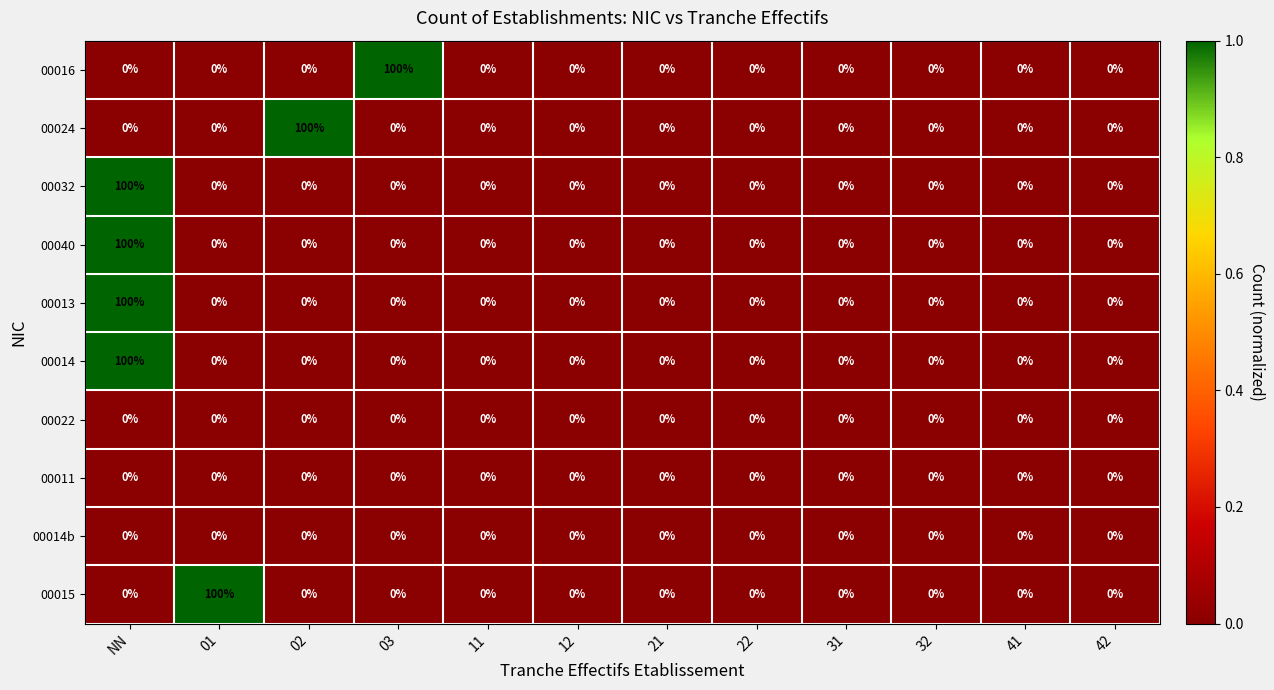

The 00040 series shows 0 at 22. True or false?

True